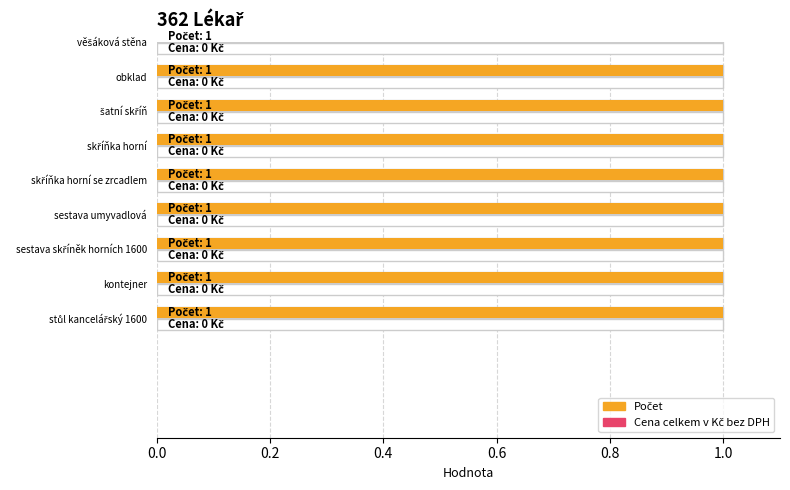

True or false: Počet has a value of 1 at věšáková stěna.

True